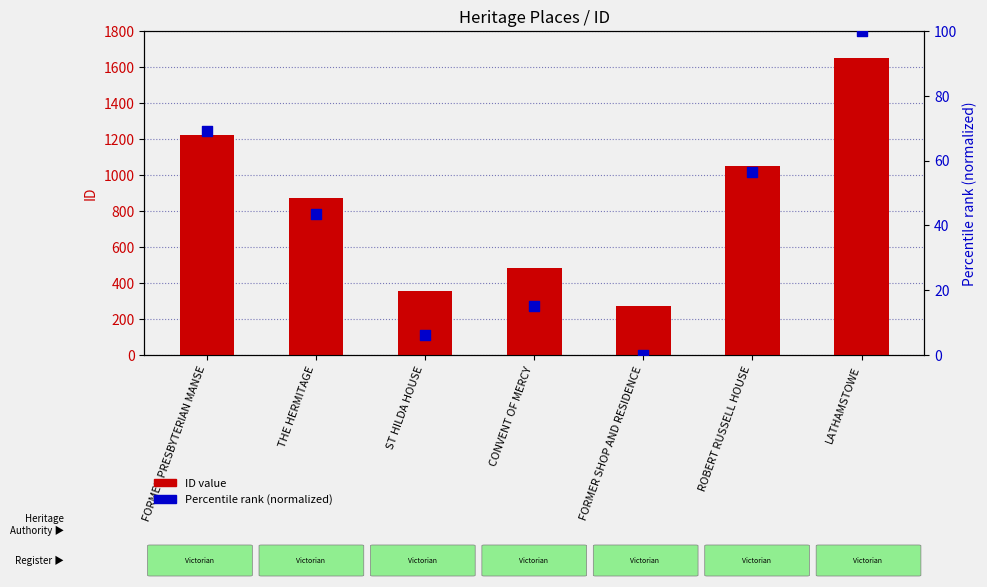

At how many categories does at least one series exceed 1185?

2